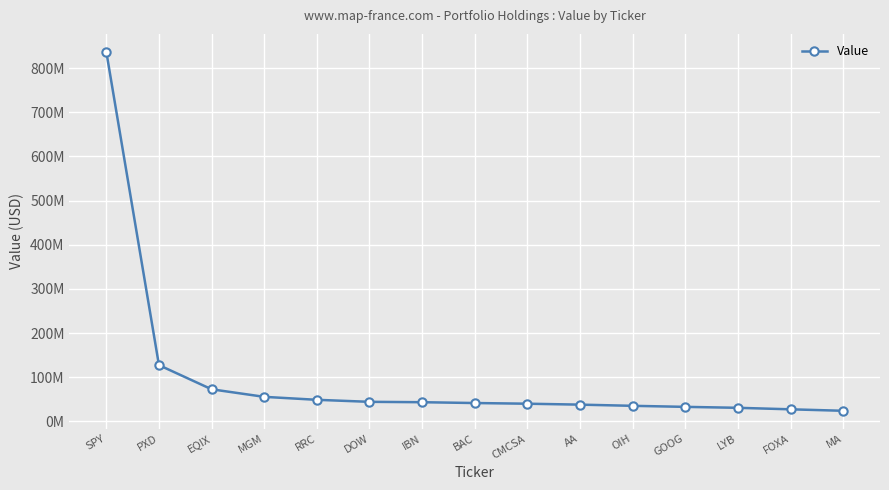

List the labels in order of value, smallest first.

MA, FOXA, LYB, GOOG, OIH, AA, CMCSA, BAC, IBN, DOW, RRC, MGM, EQIX, PXD, SPY